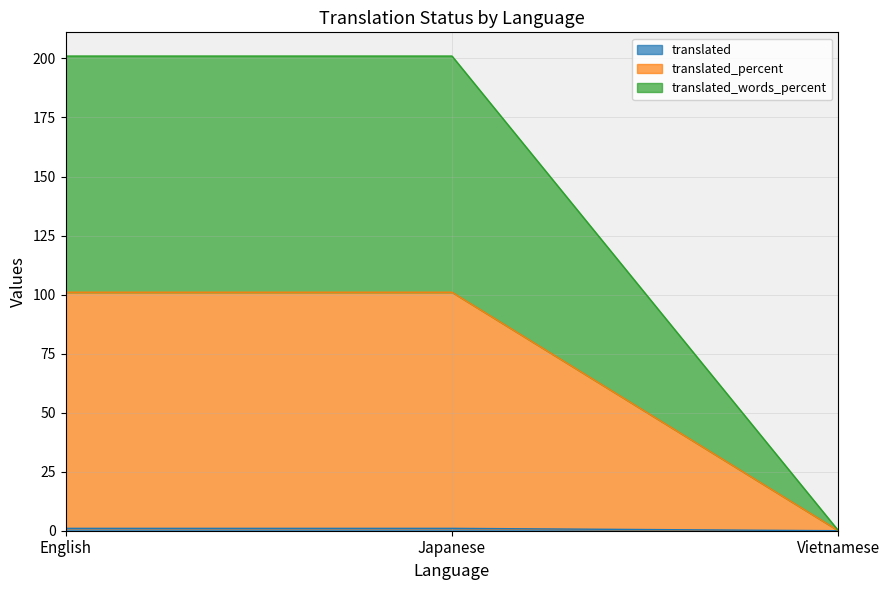

What is the sum of all translated values?

2